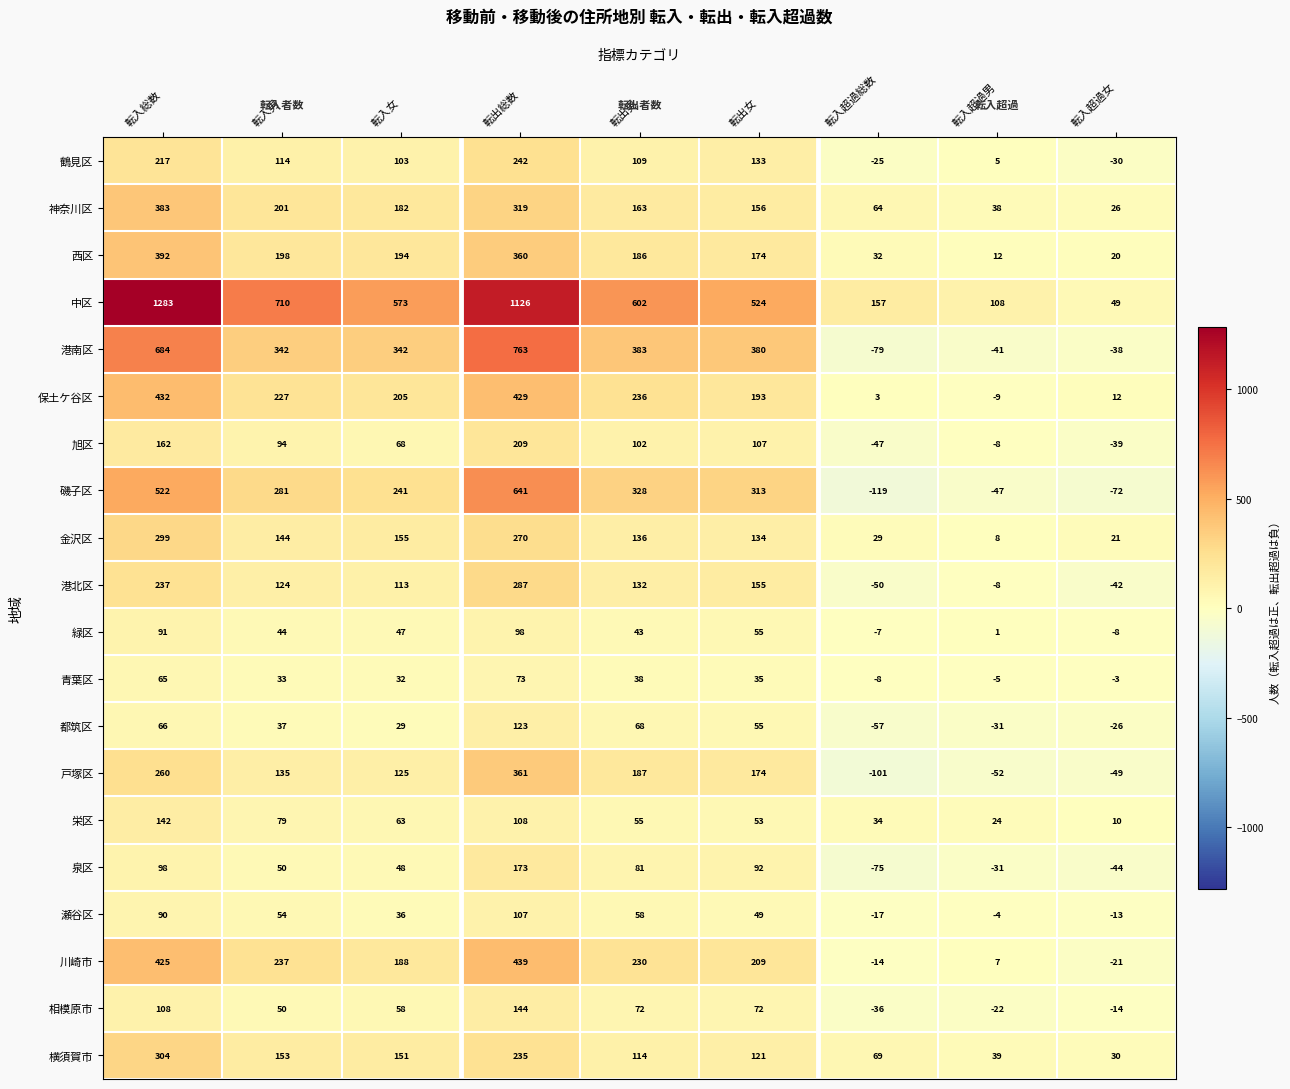

The 中区 series shows 18 at 転入超過女. True or false?

False